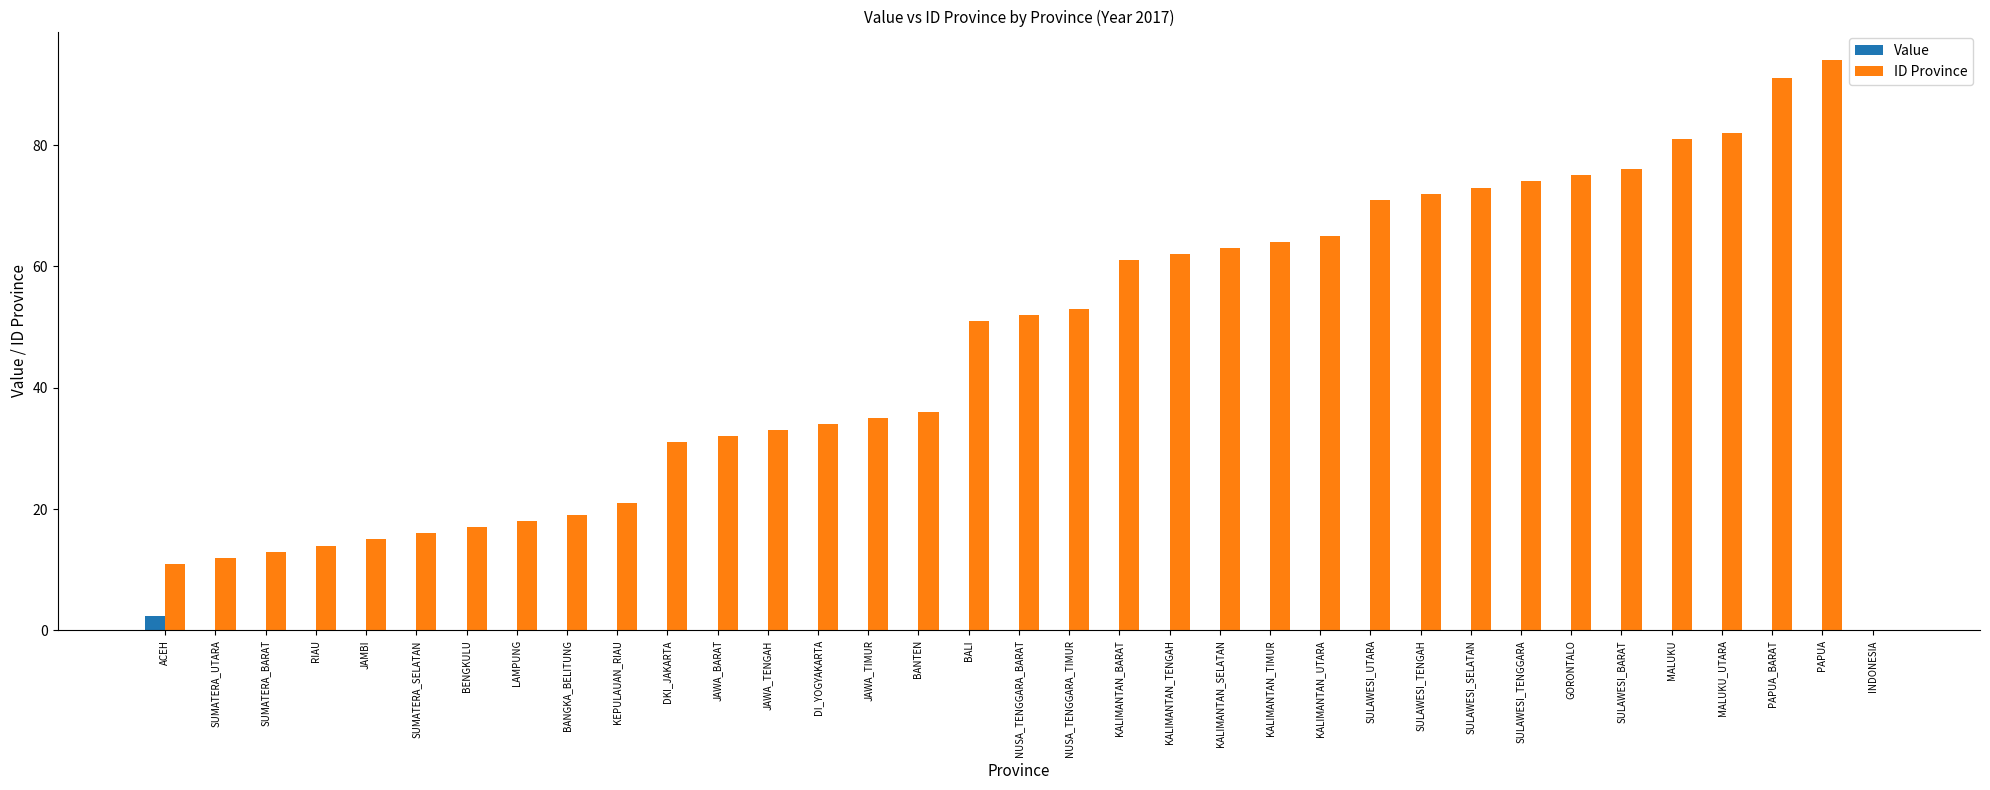

Which category has the highest value in the Value series?

ACEH